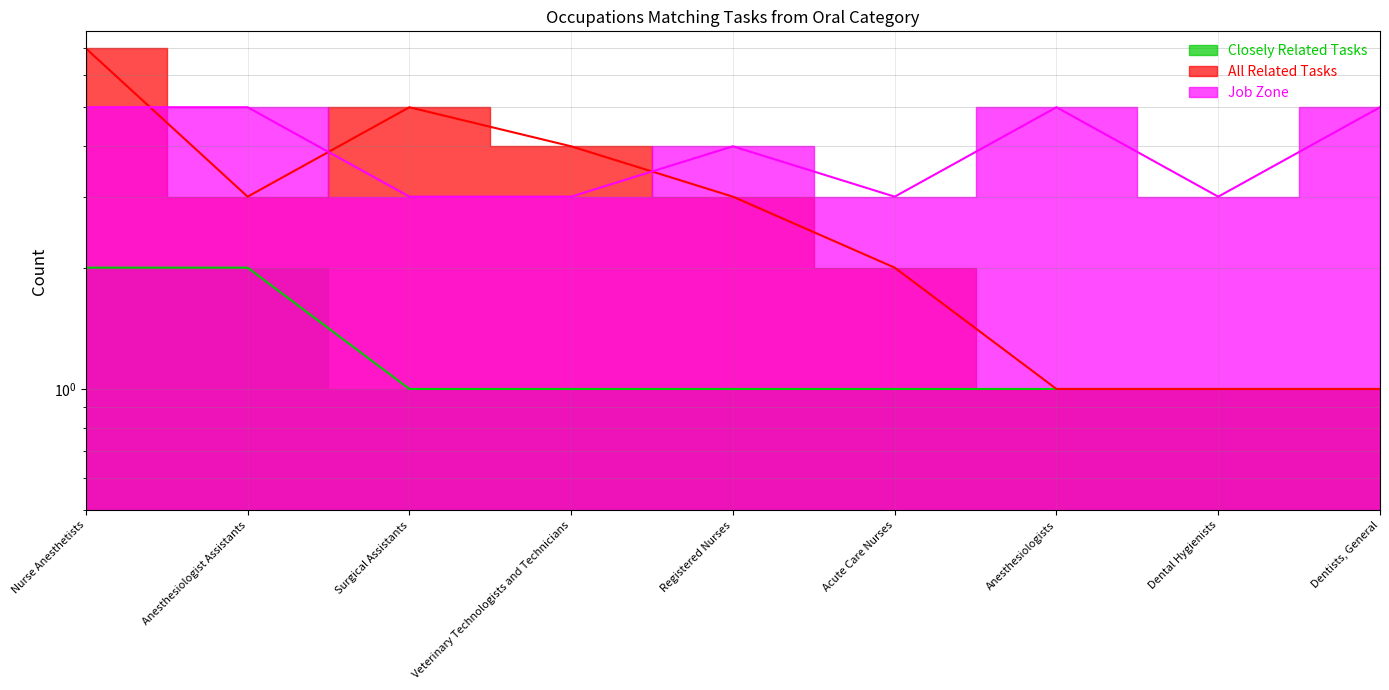

Reading right to left, extract all data points from this chart.

Closely Related Tasks: Dentists, General=1	Dental Hygienists=1	Anesthesiologists=1	Acute Care Nurses=1	Registered Nurses=1	Veterinary Technologists and Technicians=1	Surgical Assistants=1	Anesthesiologist Assistants=2	Nurse Anesthetists=2
All Related Tasks: Dentists, General=1	Dental Hygienists=1	Anesthesiologists=1	Acute Care Nurses=2	Registered Nurses=3	Veterinary Technologists and Technicians=4	Surgical Assistants=5	Anesthesiologist Assistants=3	Nurse Anesthetists=7
Job Zone: Dentists, General=5	Dental Hygienists=3	Anesthesiologists=5	Acute Care Nurses=3	Registered Nurses=4	Veterinary Technologists and Technicians=3	Surgical Assistants=3	Anesthesiologist Assistants=5	Nurse Anesthetists=5